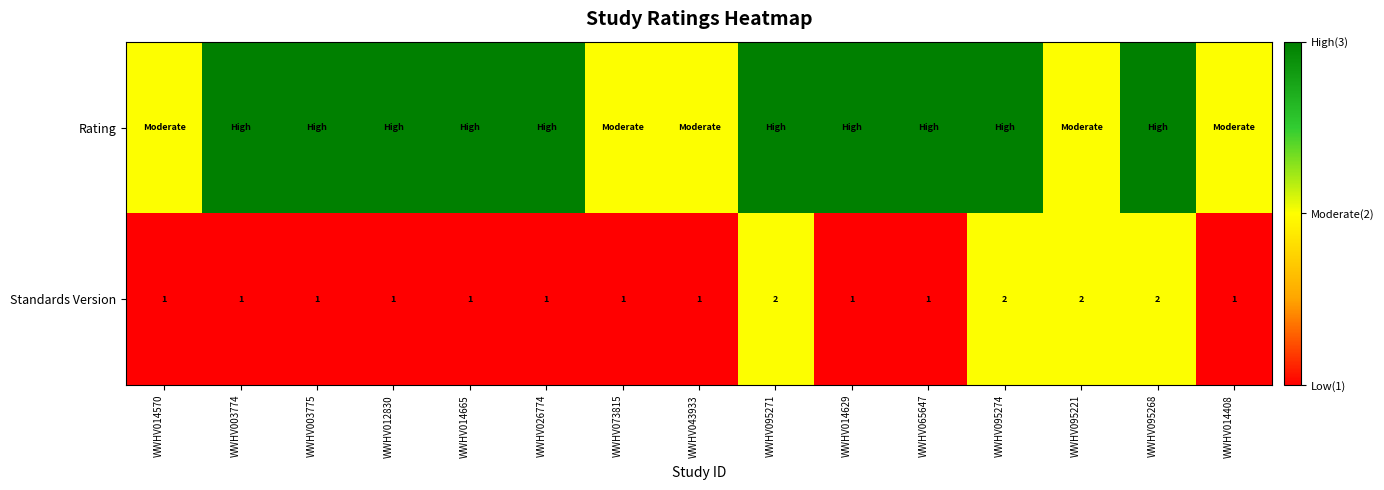

At how many categories does at least one series exceed 1?

15